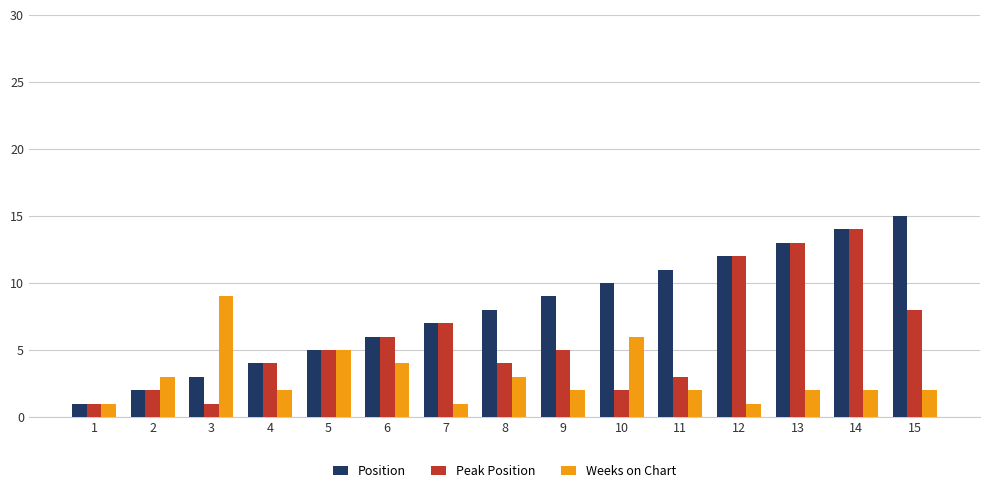

Count the number of data series in this chart.

3